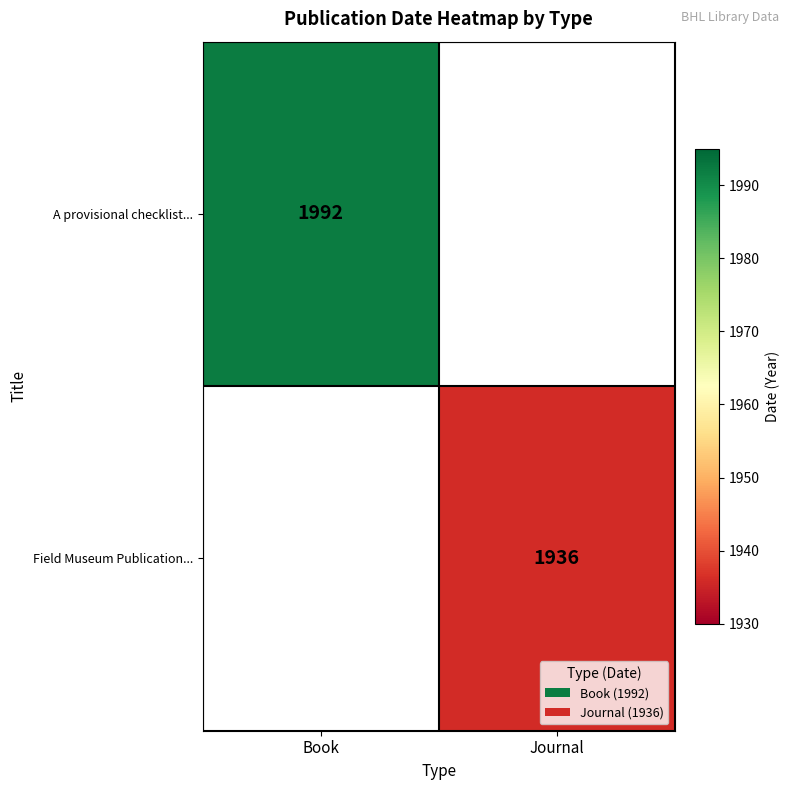

Is it true that Field Museum Publication... equals 1936 at Journal?

True